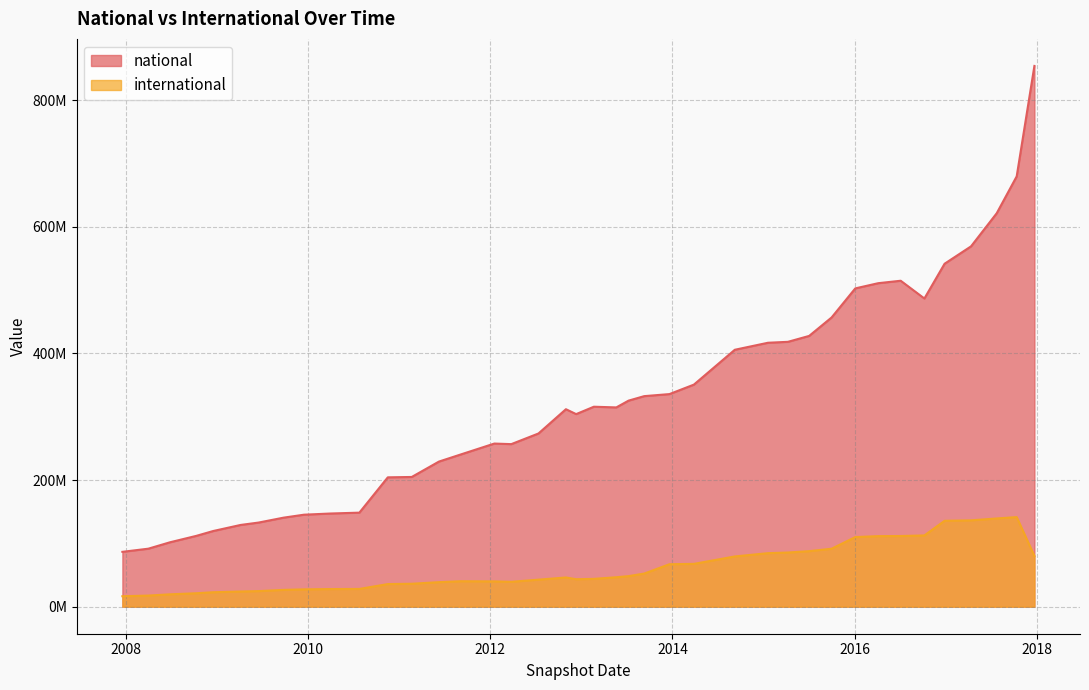

What is the difference between the second highest and second lowest values in the national series?

587902418